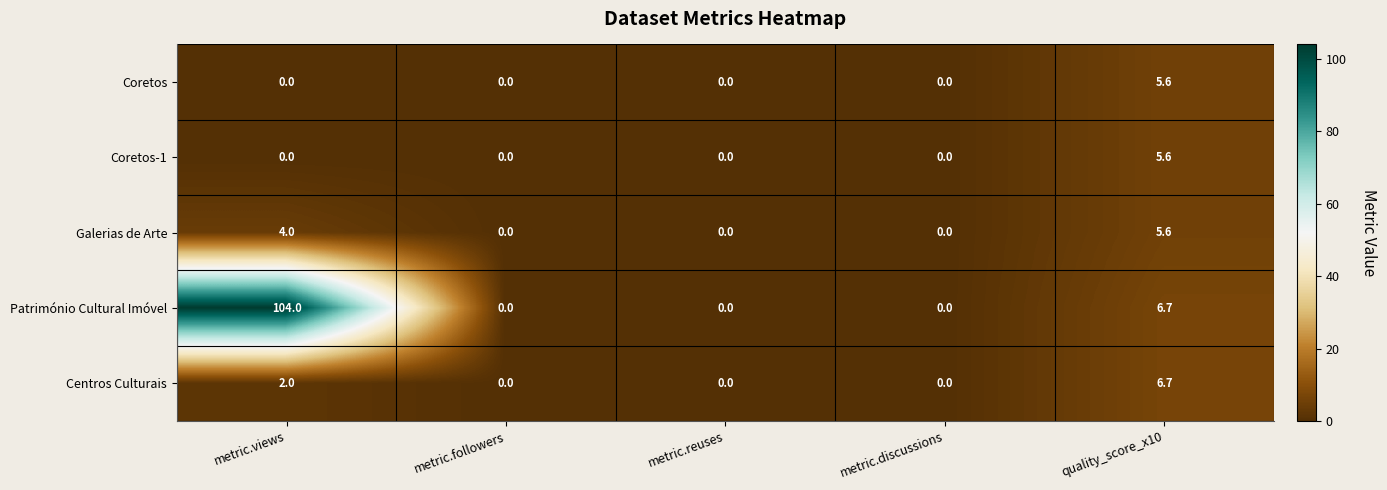

Which series has the largest total across all categories?

Património Cultural Imóvel